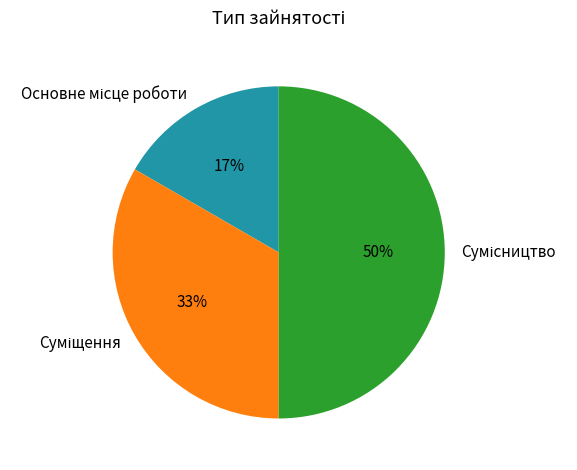

Count the number of slices in the pie.

3